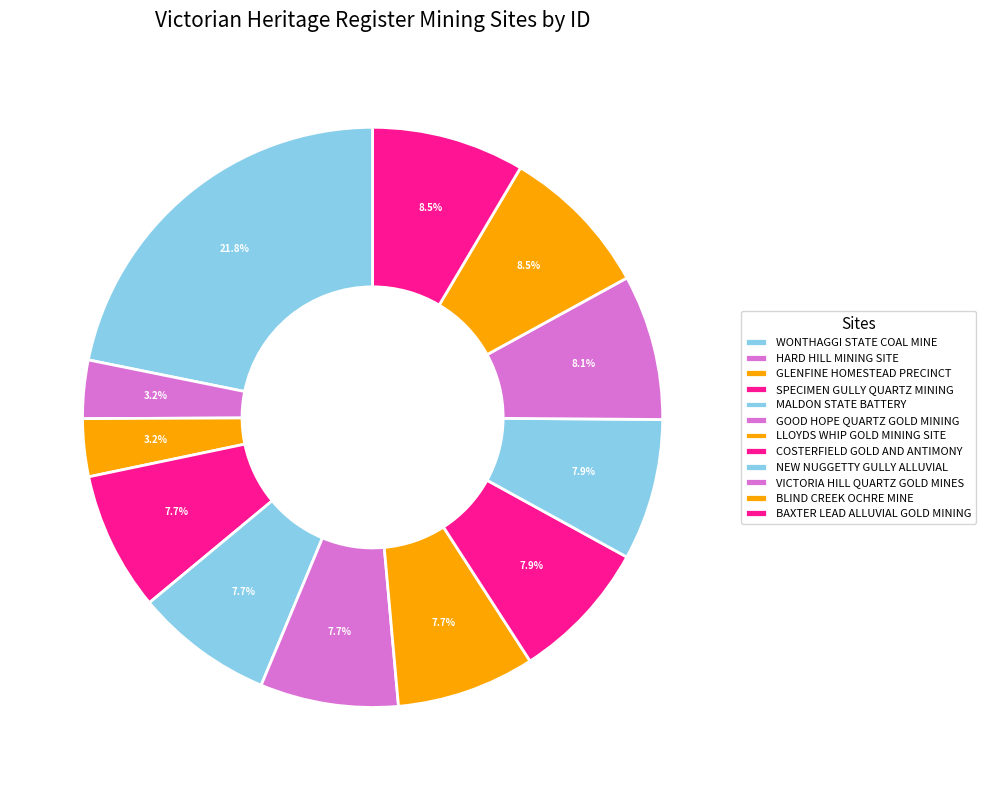

What percentage is the COSTERFIELD GOLD AND ANTIMONY slice, to the nearest percent?

8%